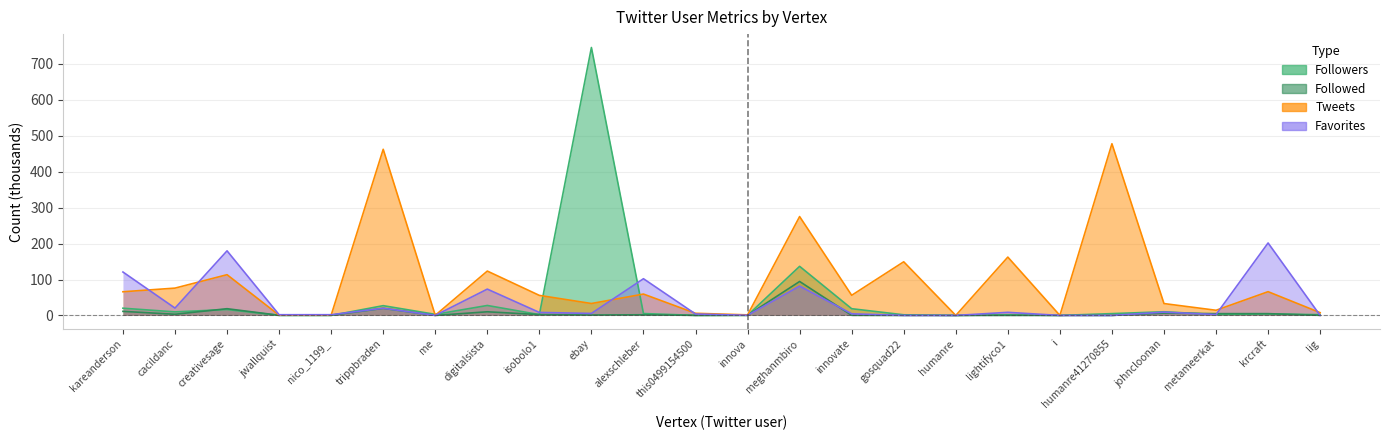

What position from the right is ebay?

15